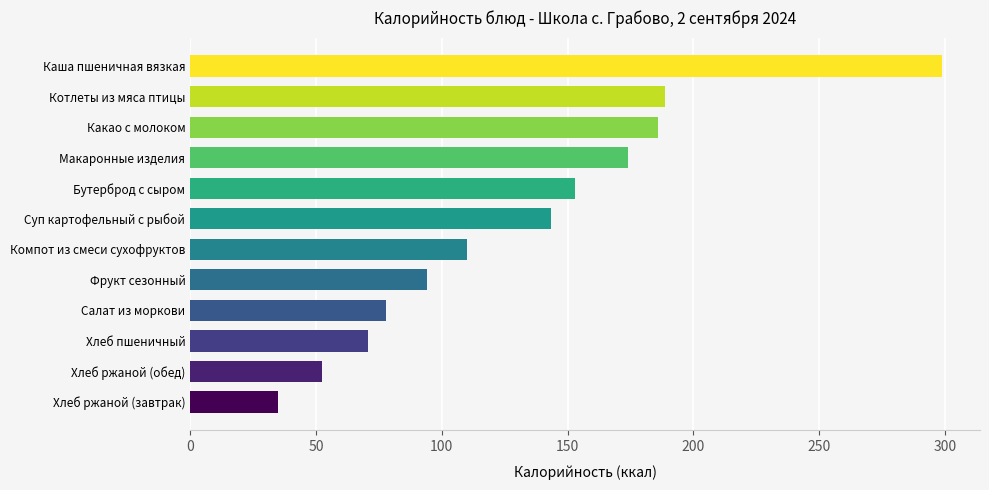

Reading top to bottom, what are all the values shown in this chart?

Каша пшеничная вязкая=299.0	Котлеты из мяса птицы=188.6	Какао с молоком=186.0	Макаронные изделия=173.9	Бутерброд с сыром=153.0	Суп картофельный с рыбой=143.5	Компот из смеси сухофруктов=110.0	Фрукт сезонный=94.0	Салат из моркови=78.0	Хлеб пшеничный=70.5	Хлеб ржаной (обед)=52.2	Хлеб ржаной (завтрак)=34.8